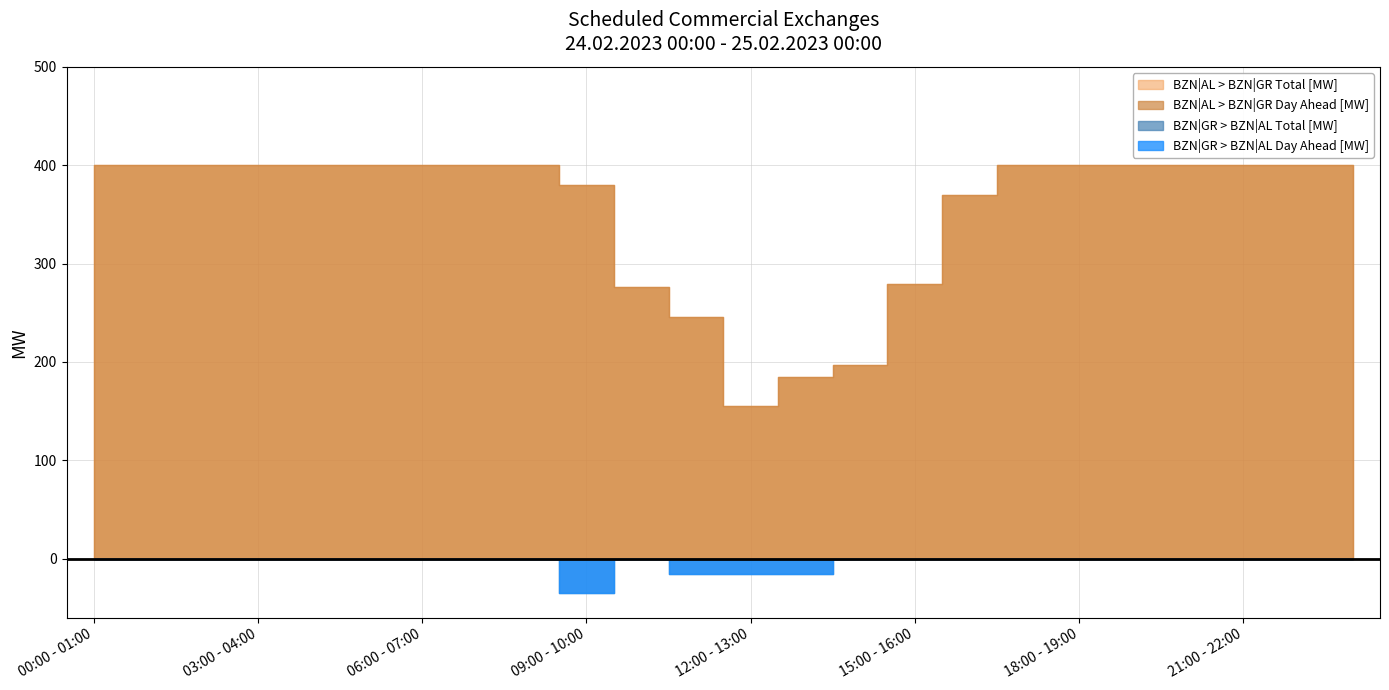

What are all the series names shown in the legend?

BZN|GR > BZN|AL Day Ahead [MW], BZN|GR > BZN|AL Total [MW], BZN|AL > BZN|GR Day Ahead [MW], BZN|AL > BZN|GR Total [MW]